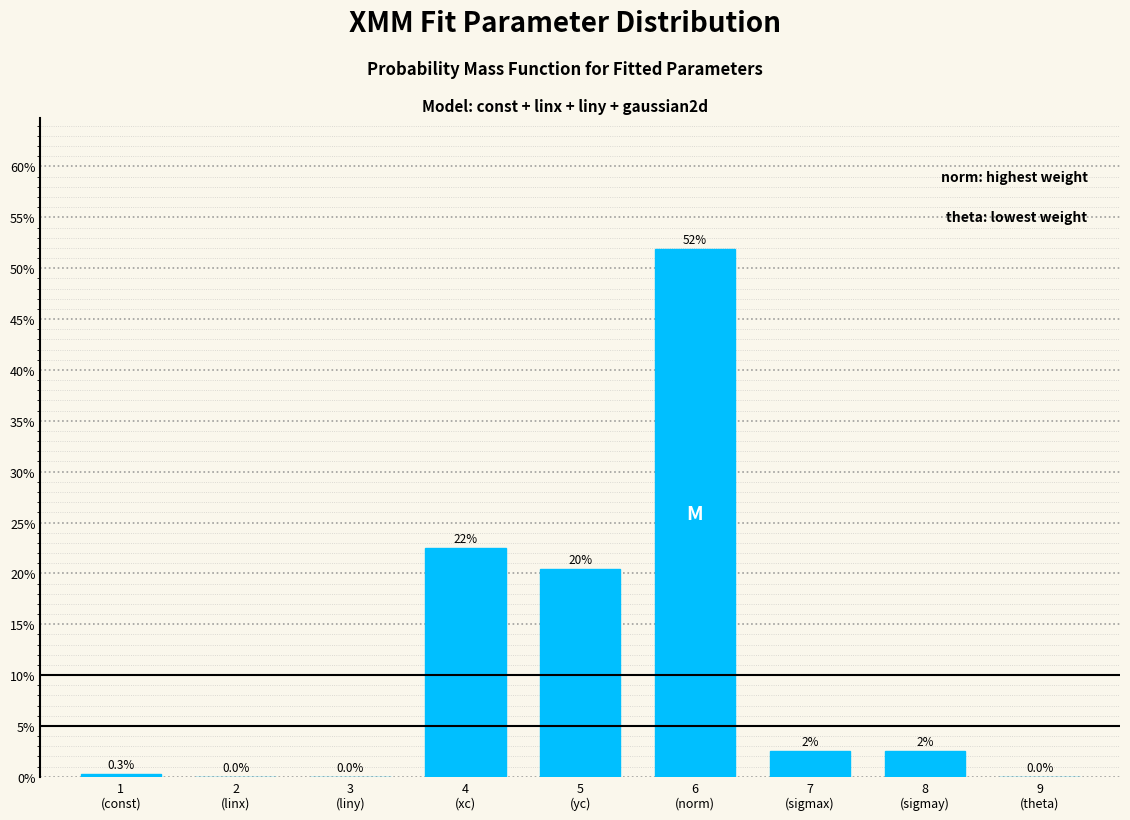

What is the maximum value shown in the chart?

51.9